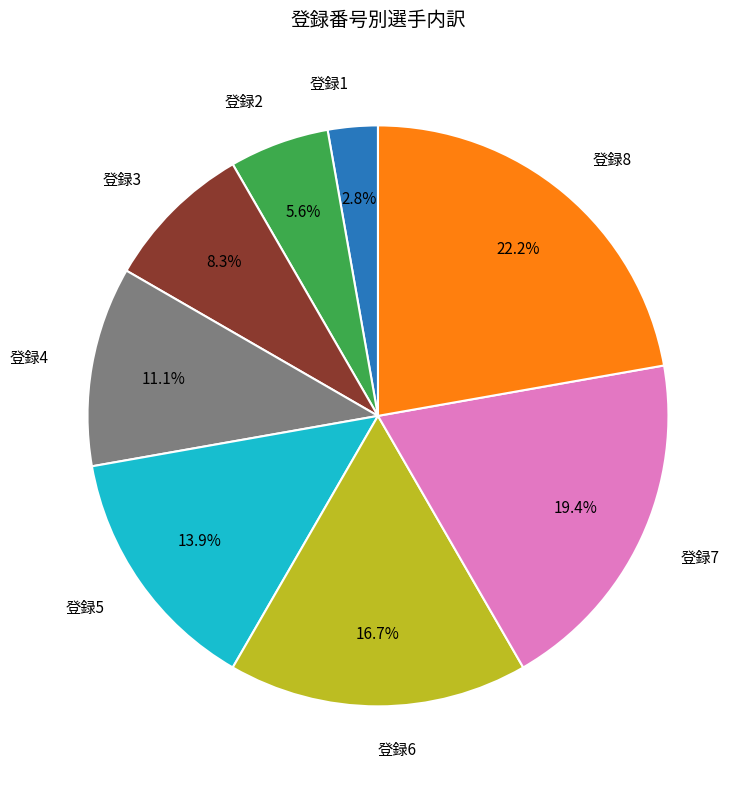

Is there a majority slice in this chart?

No